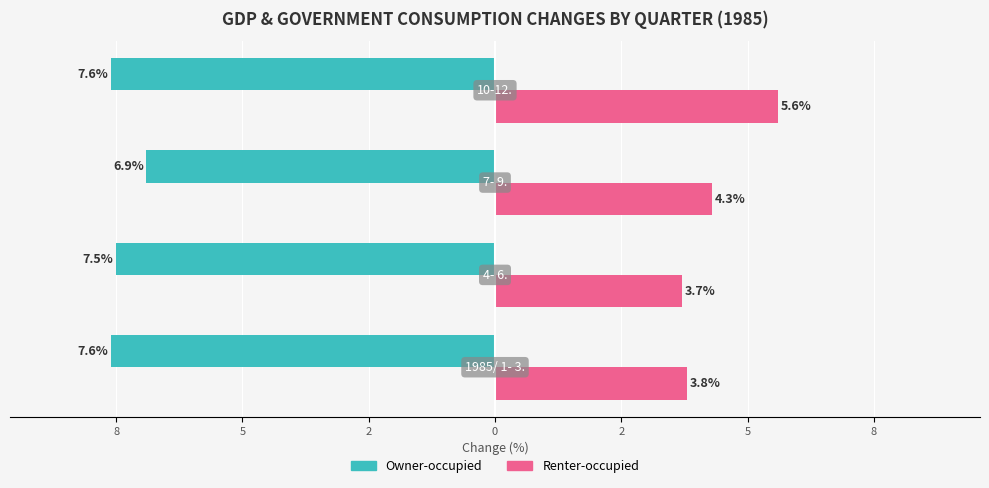

What are all the series names shown in the legend?

Owner-occupied, Renter-occupied